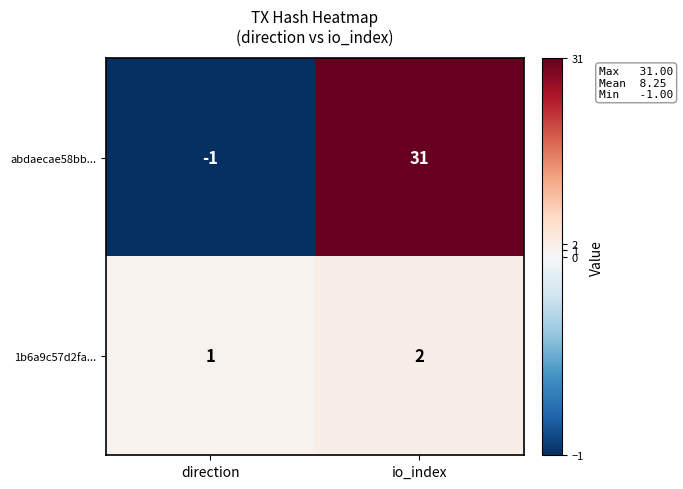

Reading right to left, transcribe all the data shown in this chart.

abdaecae58bb...: 31	-1
1b6a9c57d2fa...: 2	1